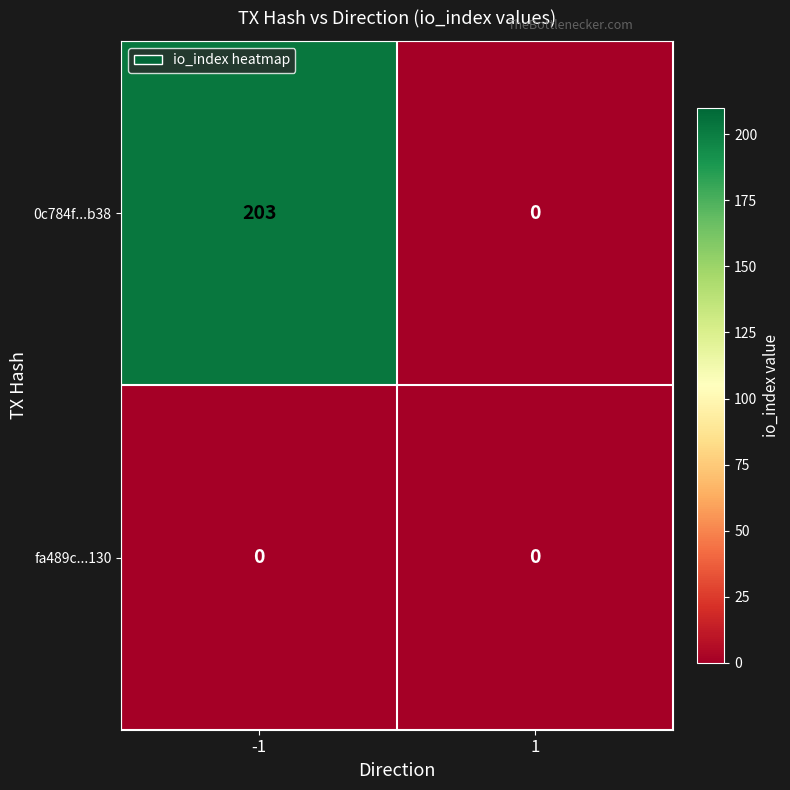

Which series has the largest range (max minus min)?

0c784f...b38